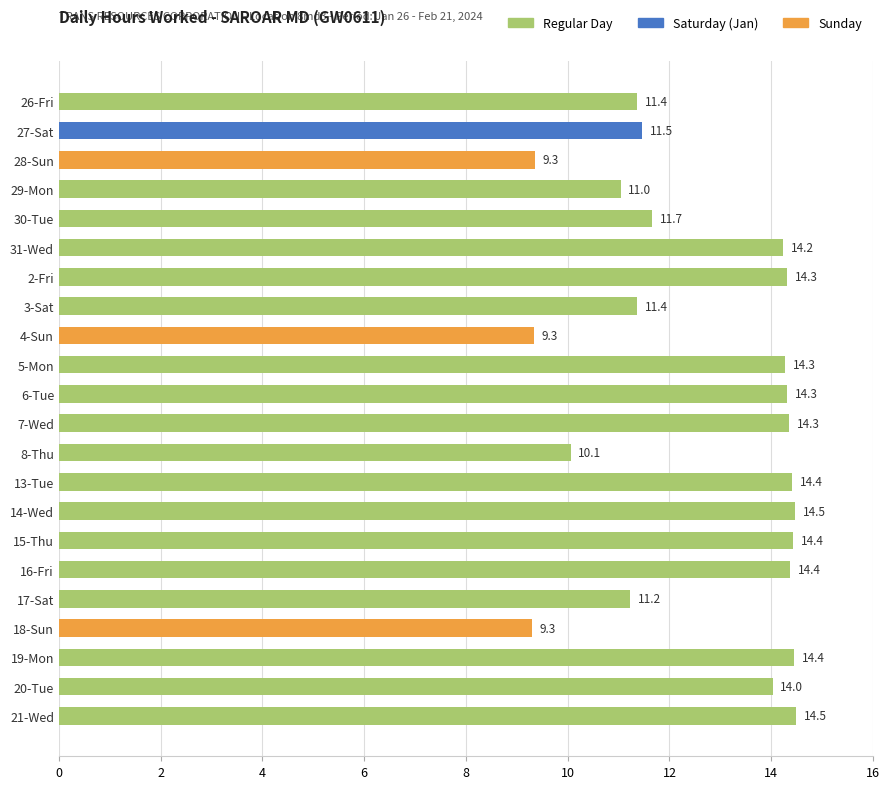

True or false: the data shows 14.4 at 19-Mon.

True